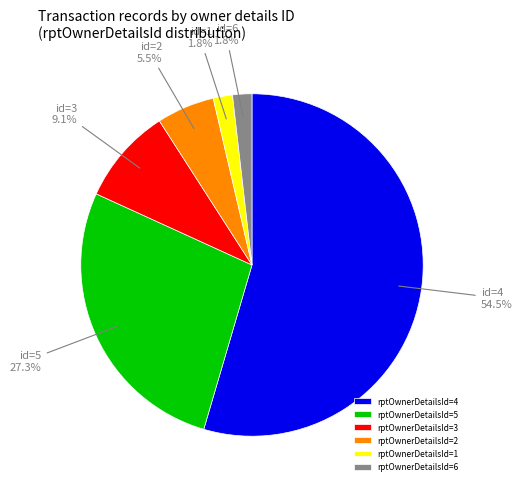

To the nearest percent, what is the combined percentage of rptOwnerDetailsId=3 and rptOwnerDetailsId=2?

15%